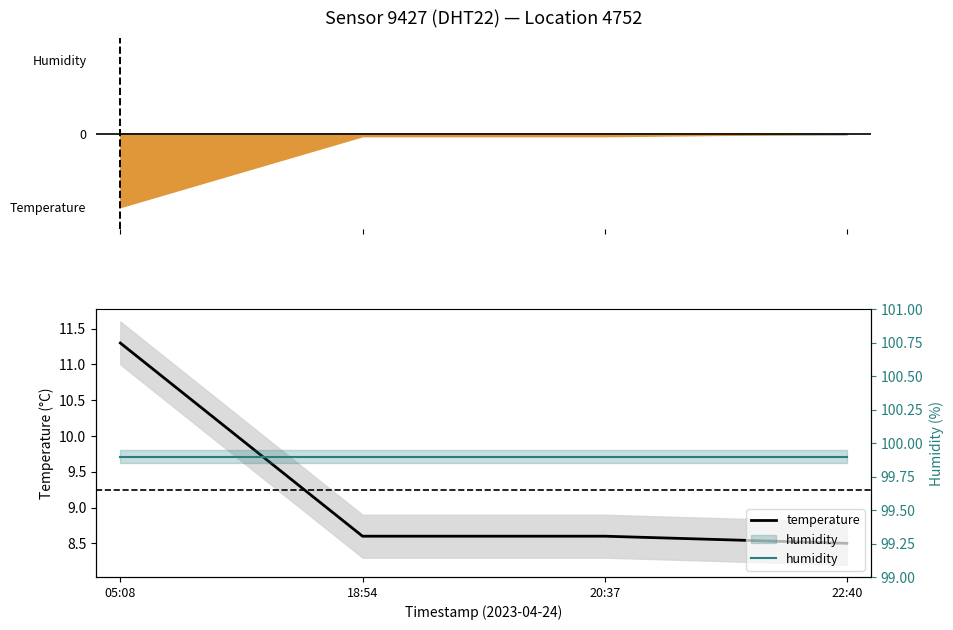

Rank the series by their maximum value, from lowest to highest.

temperature, humidity